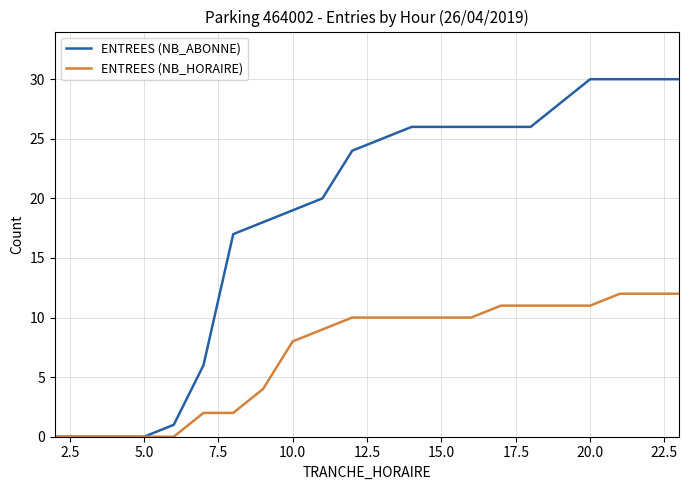

Does the chart display data point markers on the line(s)?

No